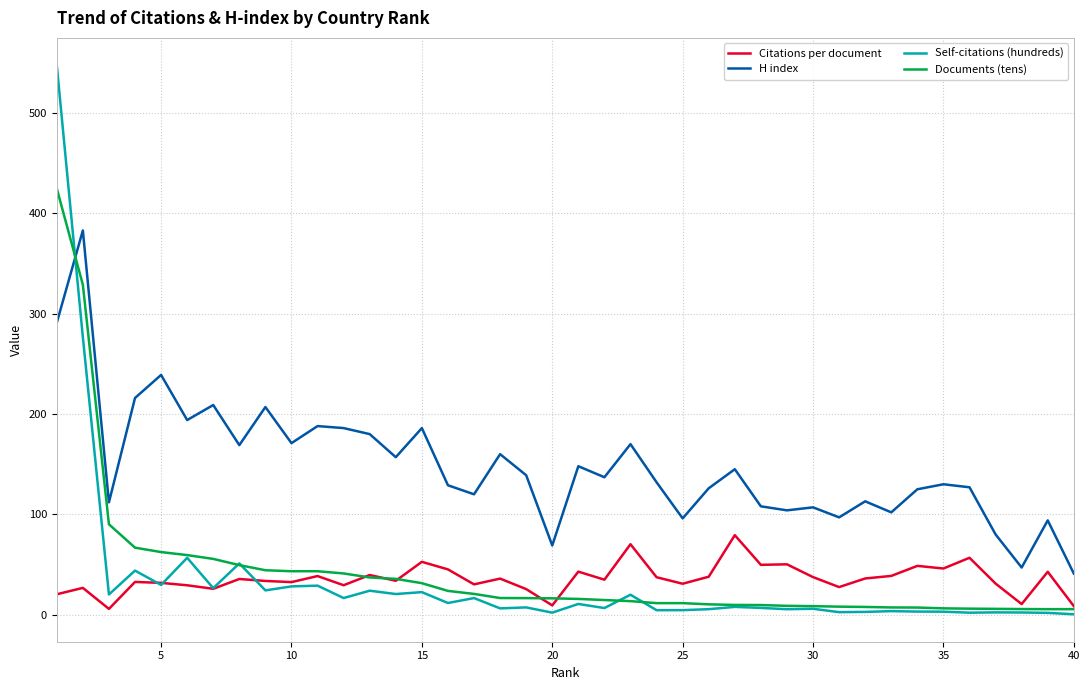

True or false: H index and Citations per document intersect in this chart.

False